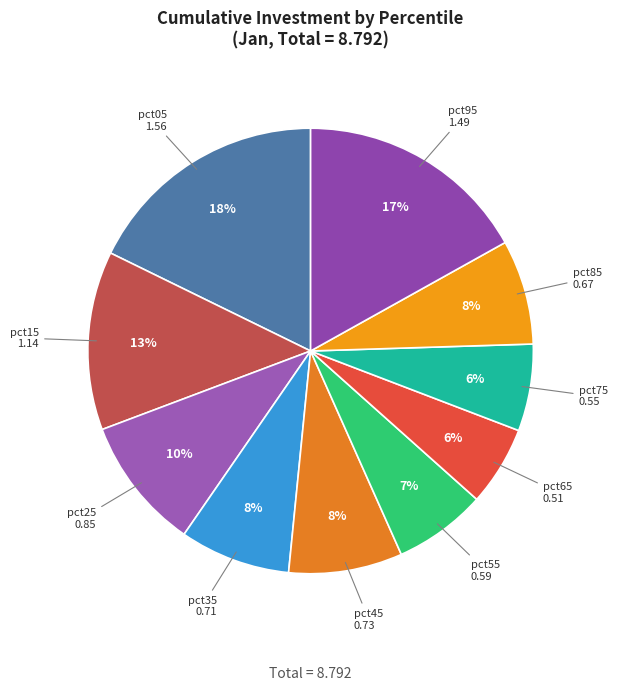

Does pct55 represent more than half of the total?

No